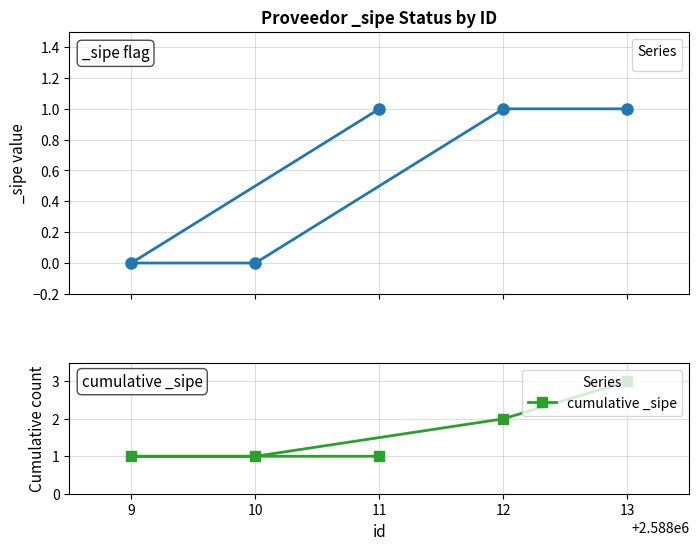

Where is the data nearest to the value 2?

11